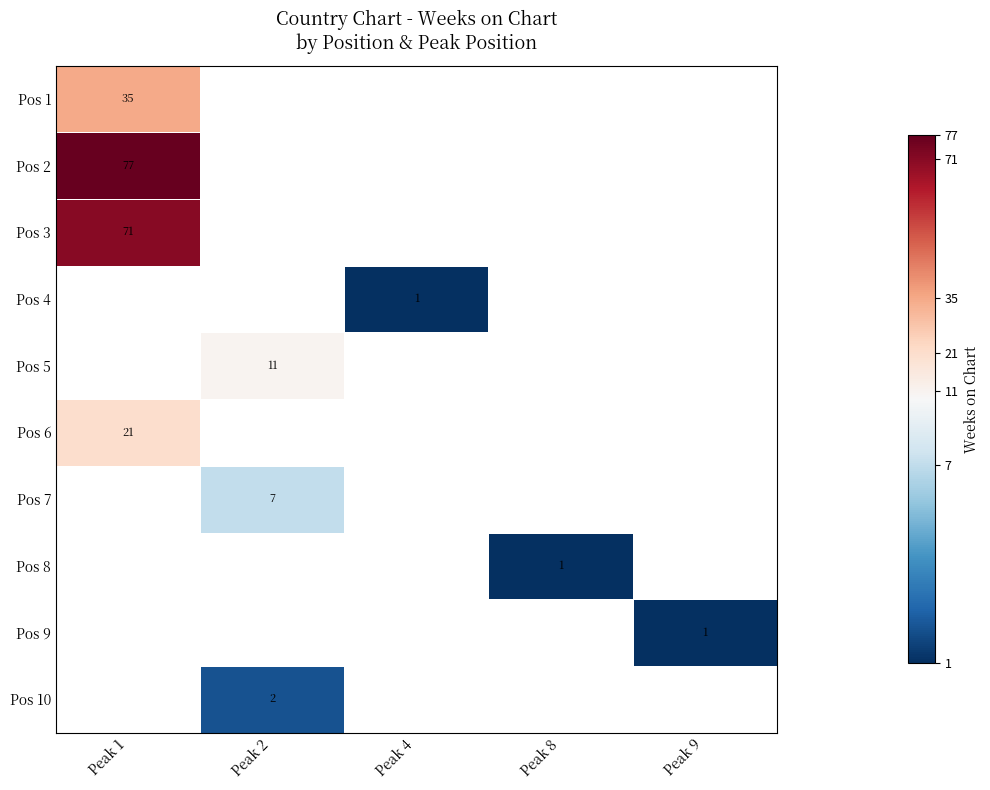

What is the maximum value shown in the chart?

77.0